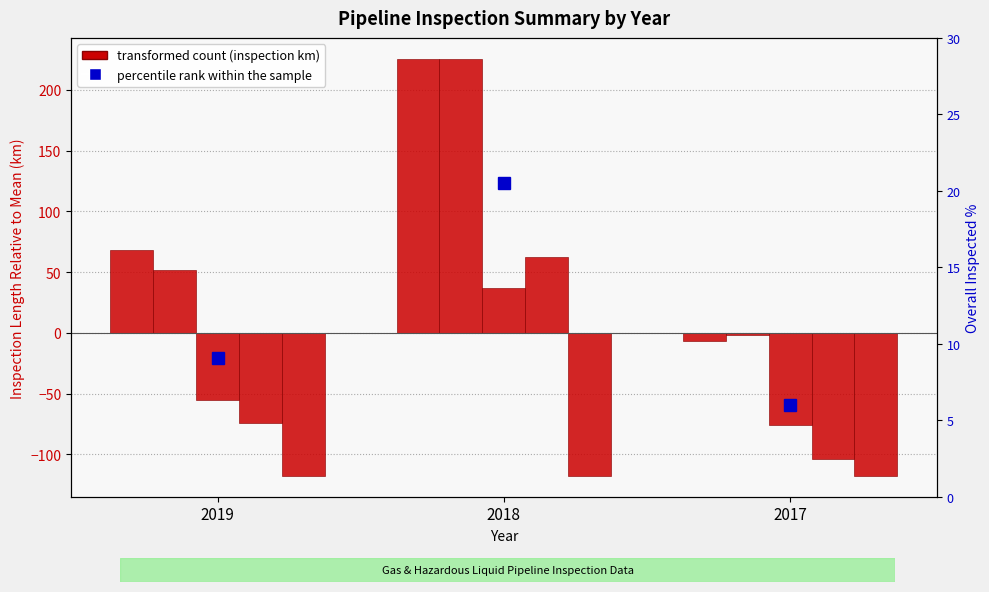

Count the number of data series in this chart.

6